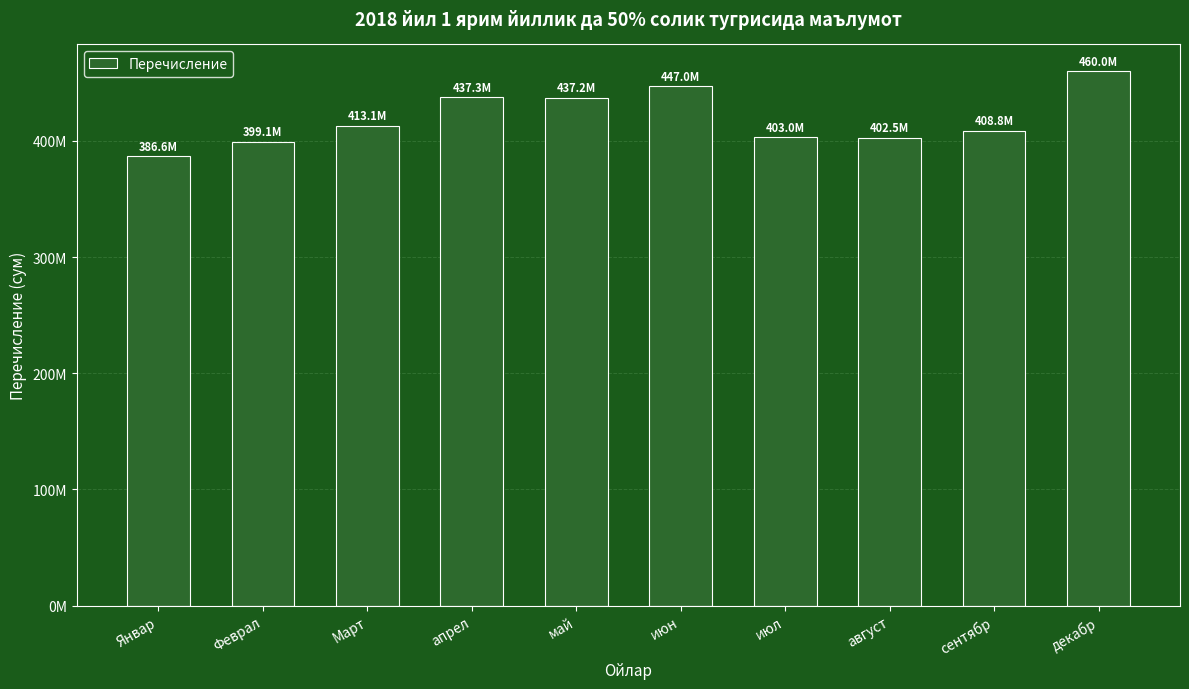

Read the value at июл.

402976328.3